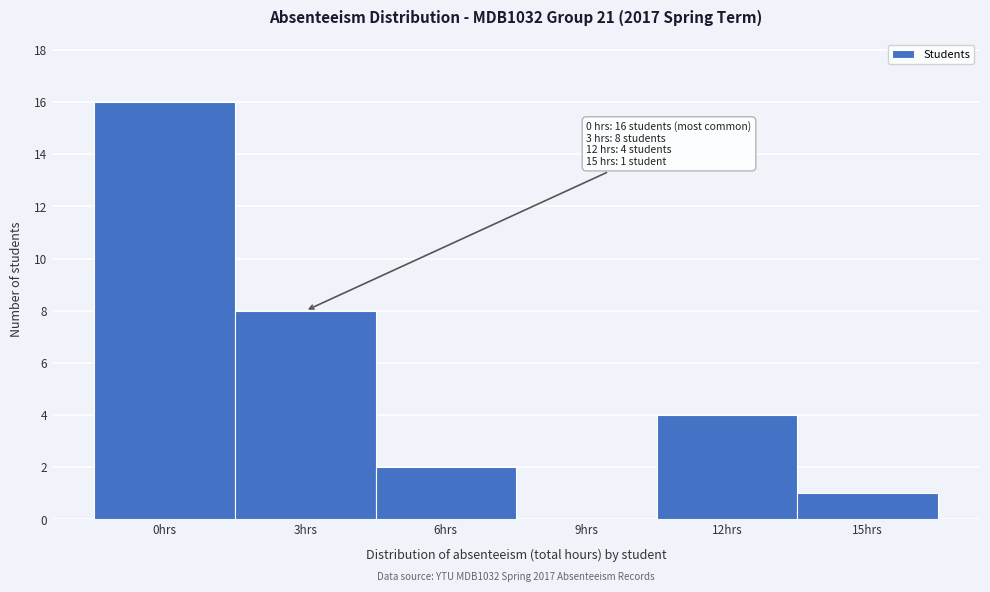

Which range on the x-axis has the tallest bar?

-1.5 to 1.5